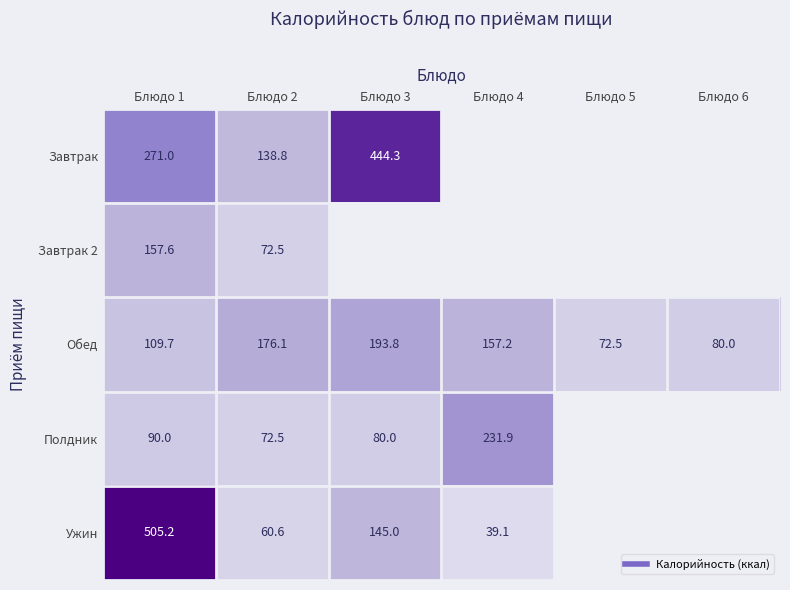

Read the Обед value at Блюдо 3.

193.8